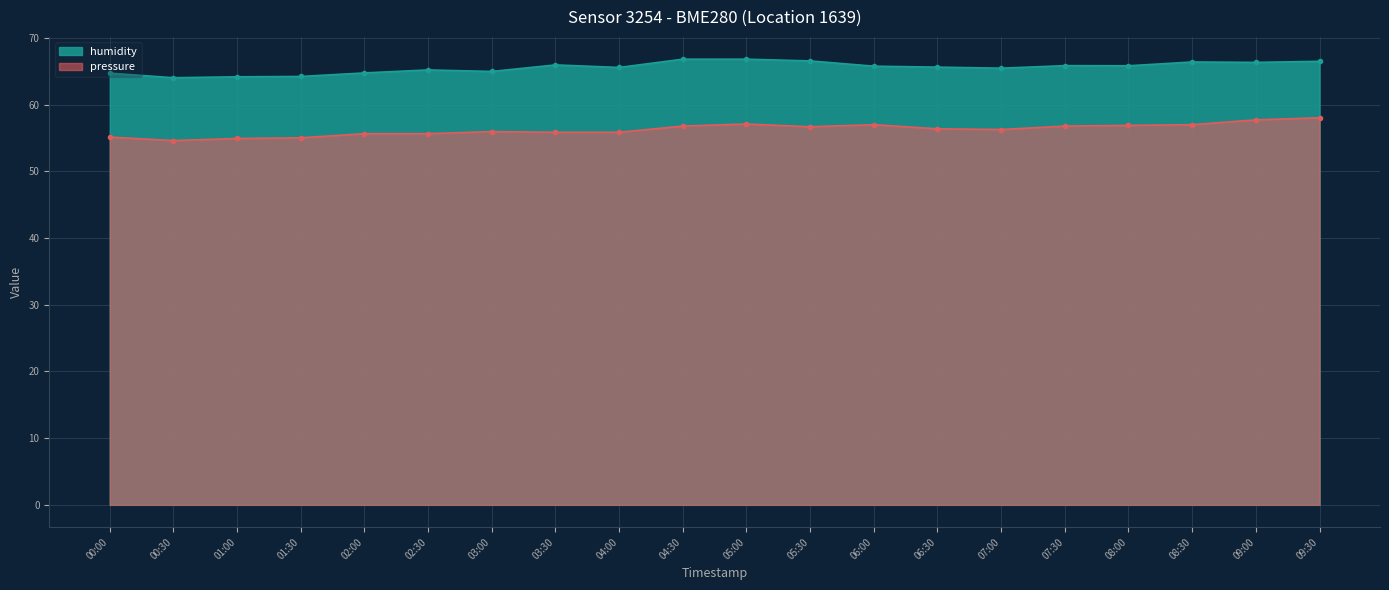

True or false: humidity has a value of 16.1 at 07:30.

False